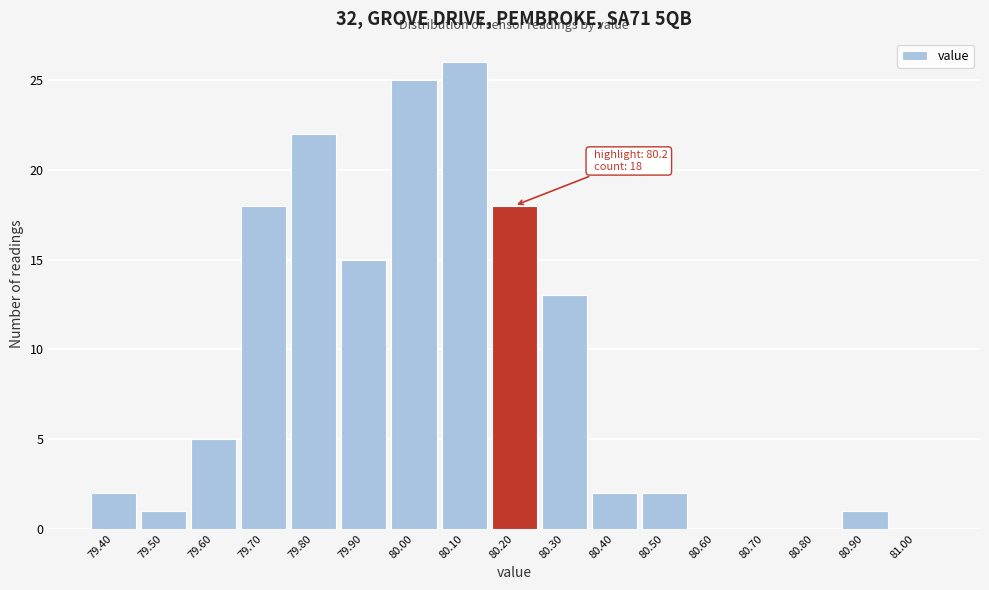

Which range on the x-axis has the tallest bar?

80.05 to 80.15